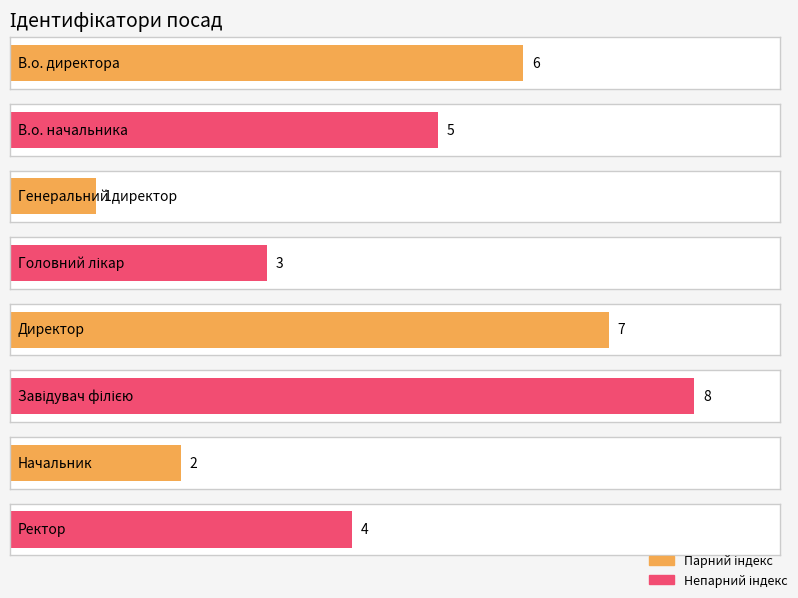

Between Головний лікар and Директор, which is larger?

Директор